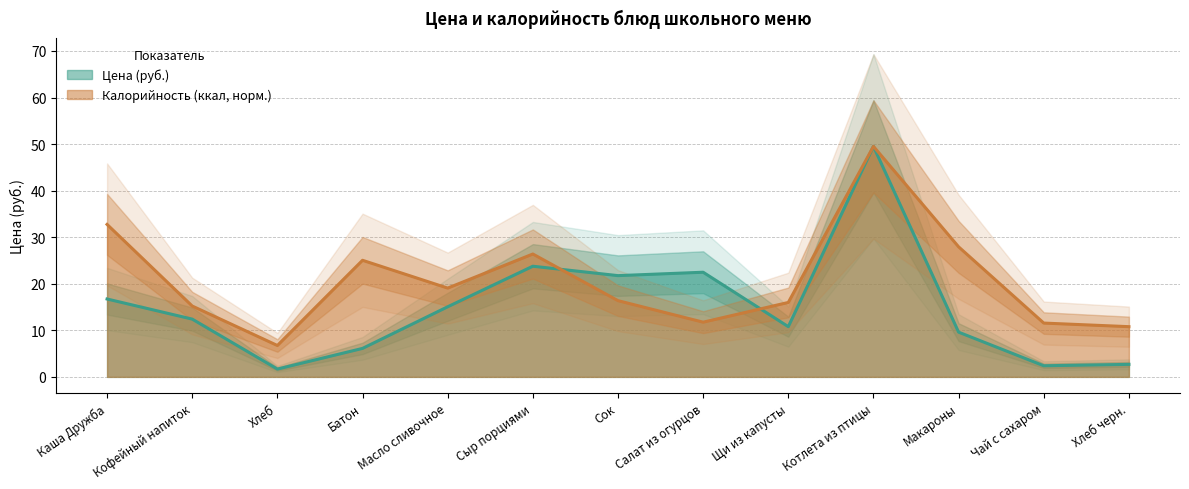

What is the smallest value displayed?

1.7